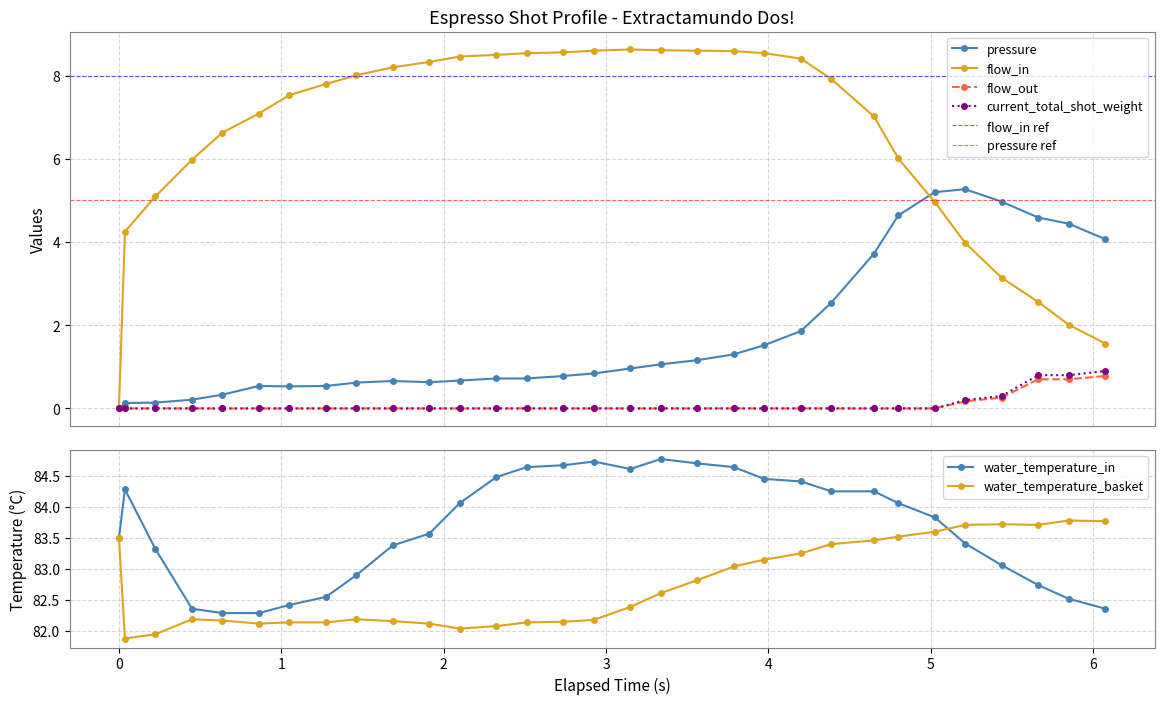

What is the maximum value for pressure?

5.3